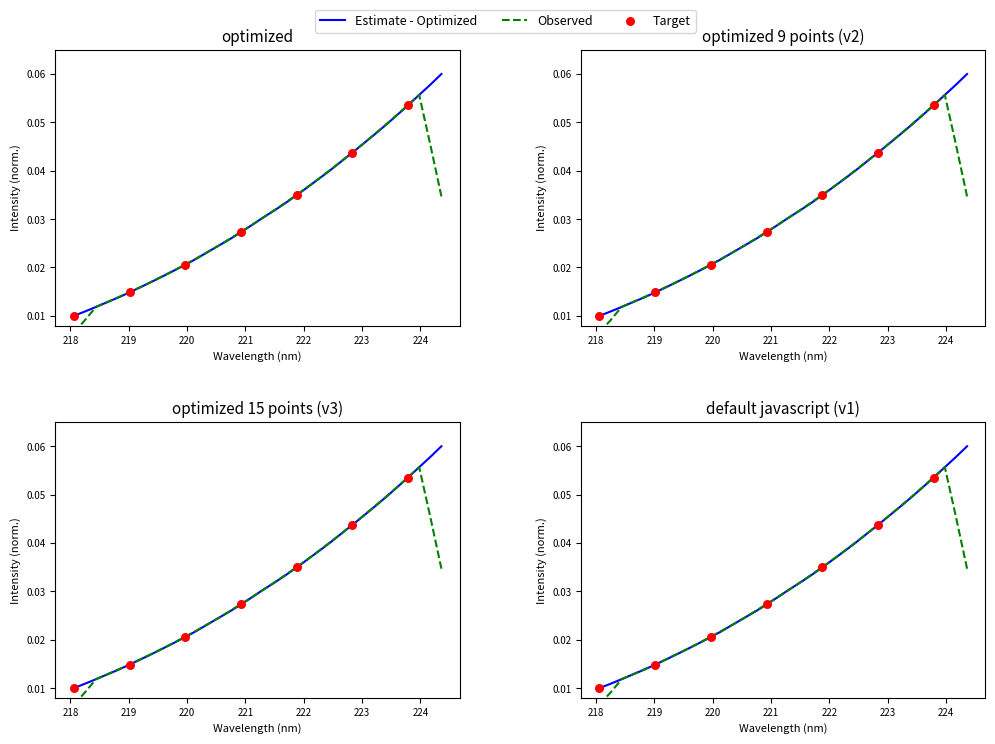

Which has a higher value, 223.5987 or 222.6447?

223.5987